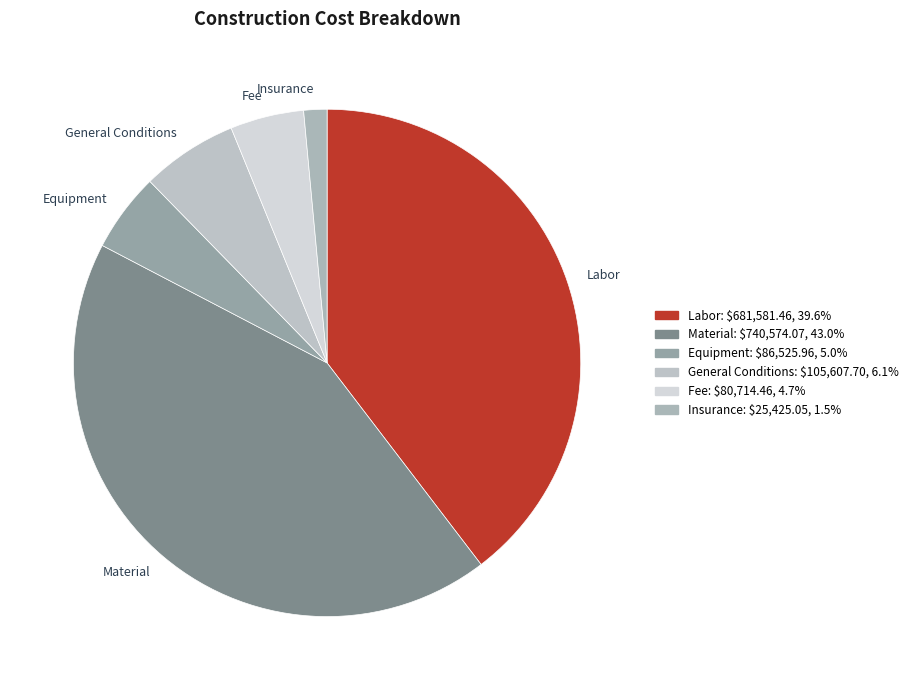

What is the ratio of the value at Equipment to the value at Material?

0.1